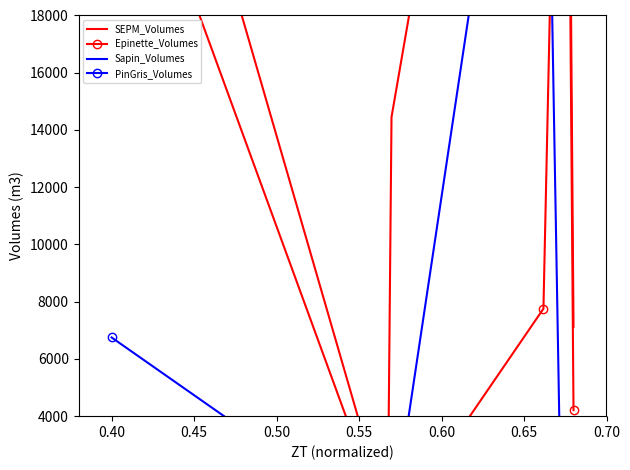

How many interior local peaks does the Sapin_Volumes series have?

2